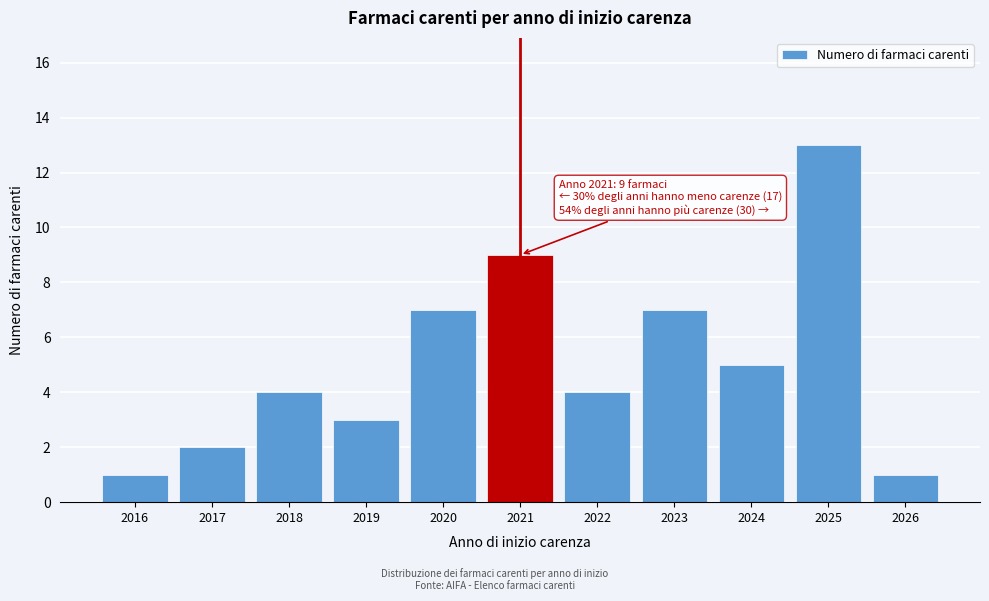

Reading right to left, what are all the values shown in this chart?

2026=1	2025=13	2024=5	2023=7	2022=4	2021=9	2020=7	2019=3	2018=4	2017=2	2016=1